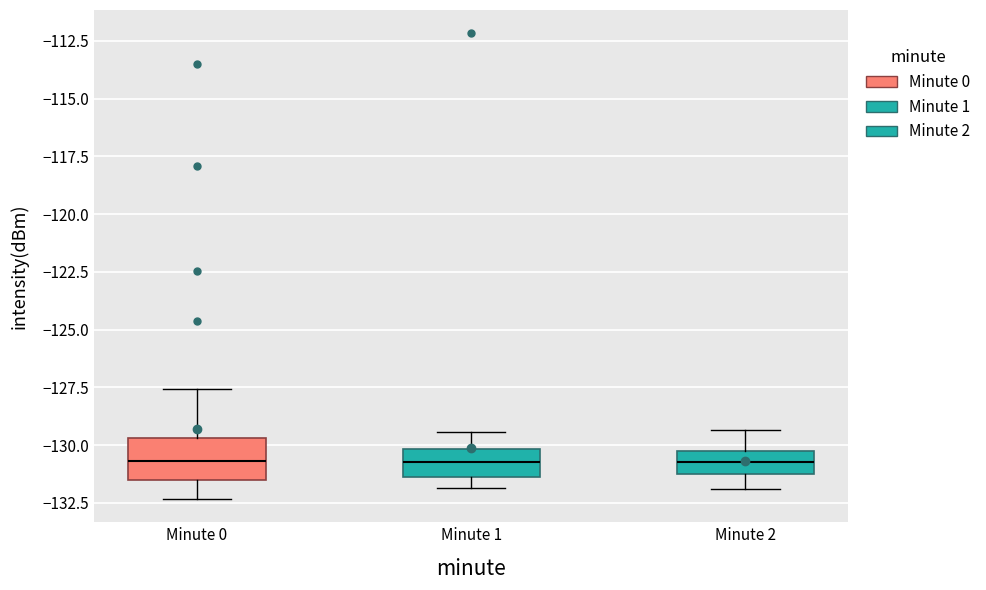

Reading left to right, transcribe this box plot: for each box, give where its median line is, the range the box spans, and where its two whiskers end, as read against the y-axis. The values are not printed on the chart, so give them approximately, as read against the axis.

Minute 0: median -130.5, box -131.5 to -129.5, whiskers -132.5 to -127.5
Minute 1: median -130.5, box -131.5 to -130.0, whiskers -132.0 to -129.5
Minute 2: median -130.5, box -131.0 to -130.0, whiskers -132.0 to -129.5